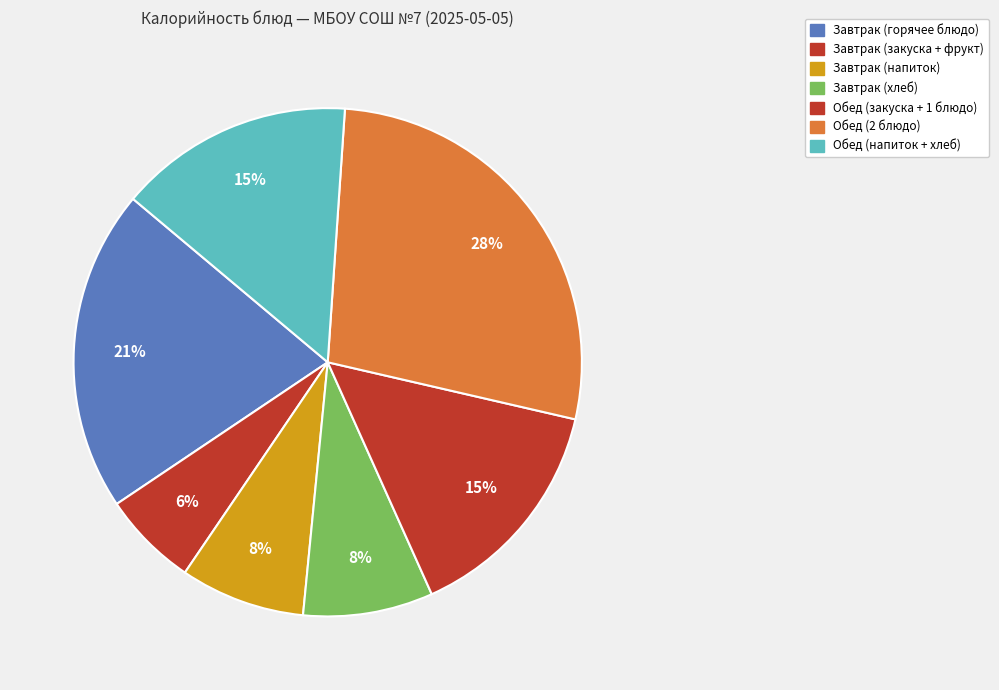

Is there a majority slice in this chart?

No